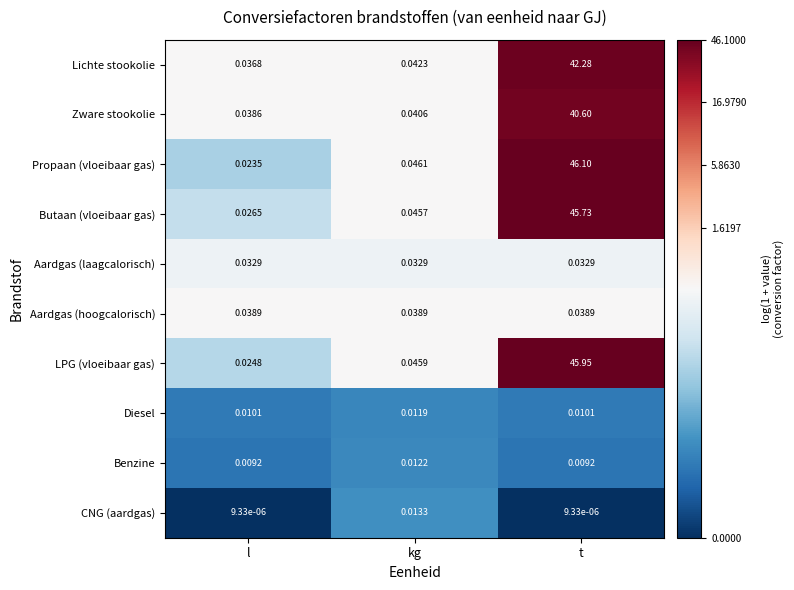

Between l and t, which series saw the biggest shift?

Propaan (vloeibaar gas)